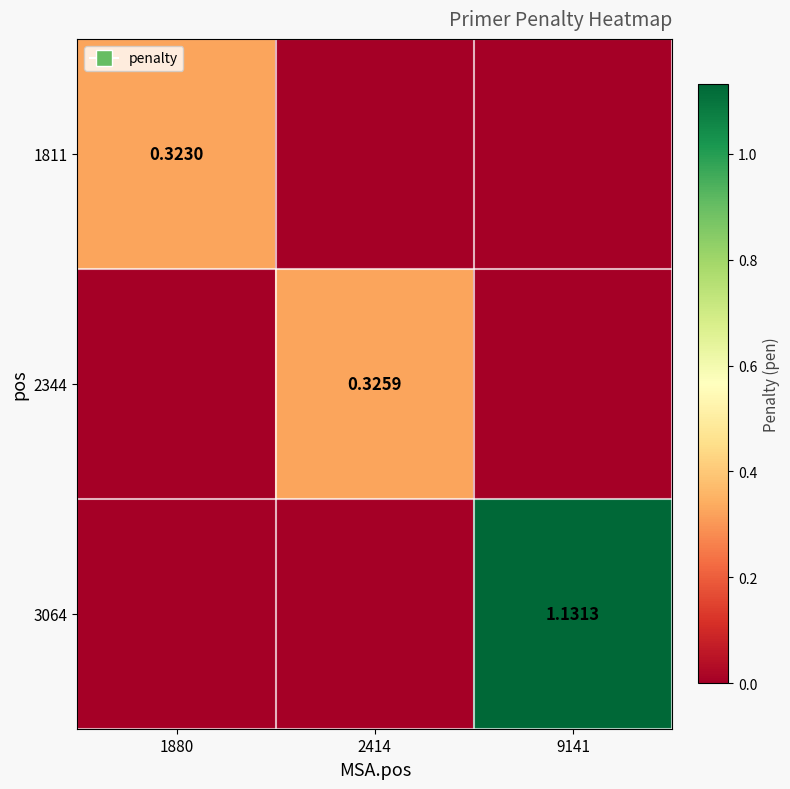

Which series has the largest range (max minus min)?

3064